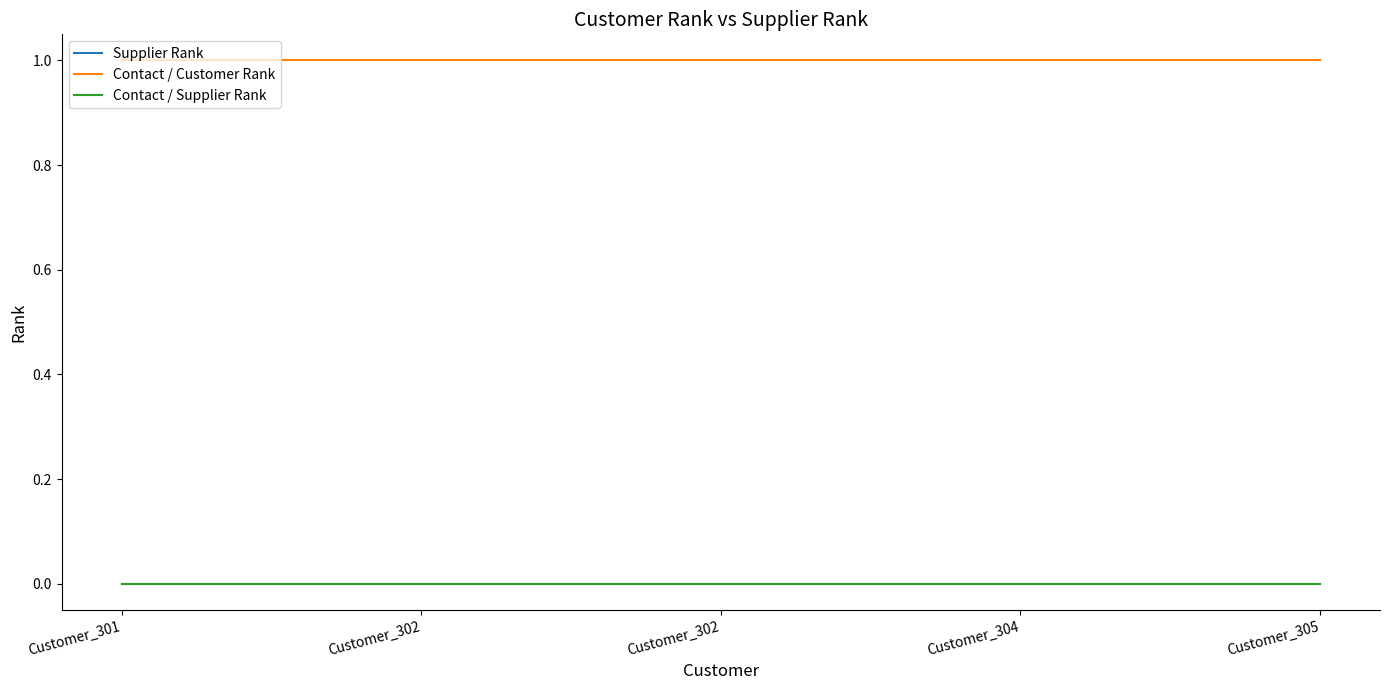

Is the value of Contact / Customer Rank at Customer_301 greater than the value of Contact / Supplier Rank at Customer_305?

Yes